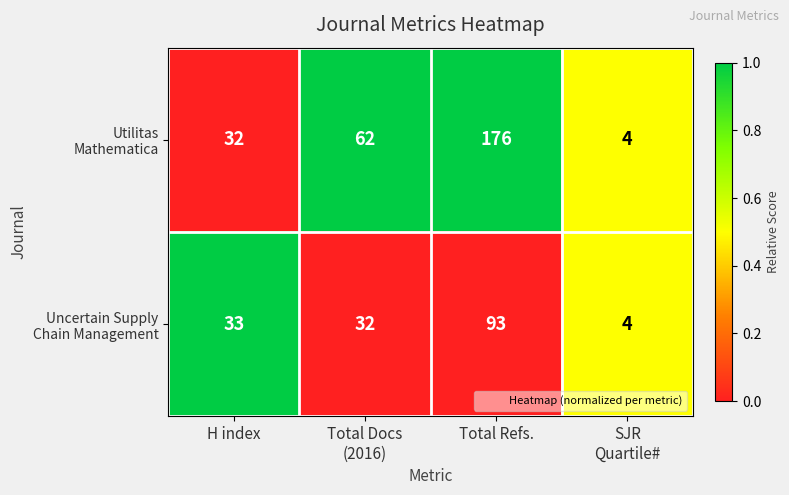

What is the maximum value shown in the chart?

176